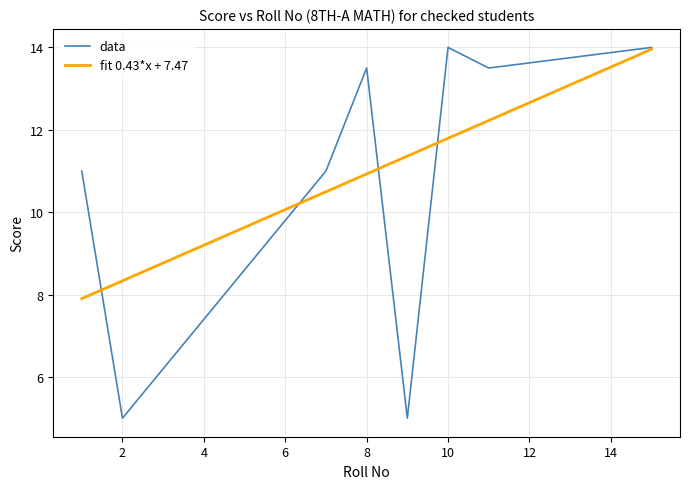

What is the minimum value shown in the chart?

5.0